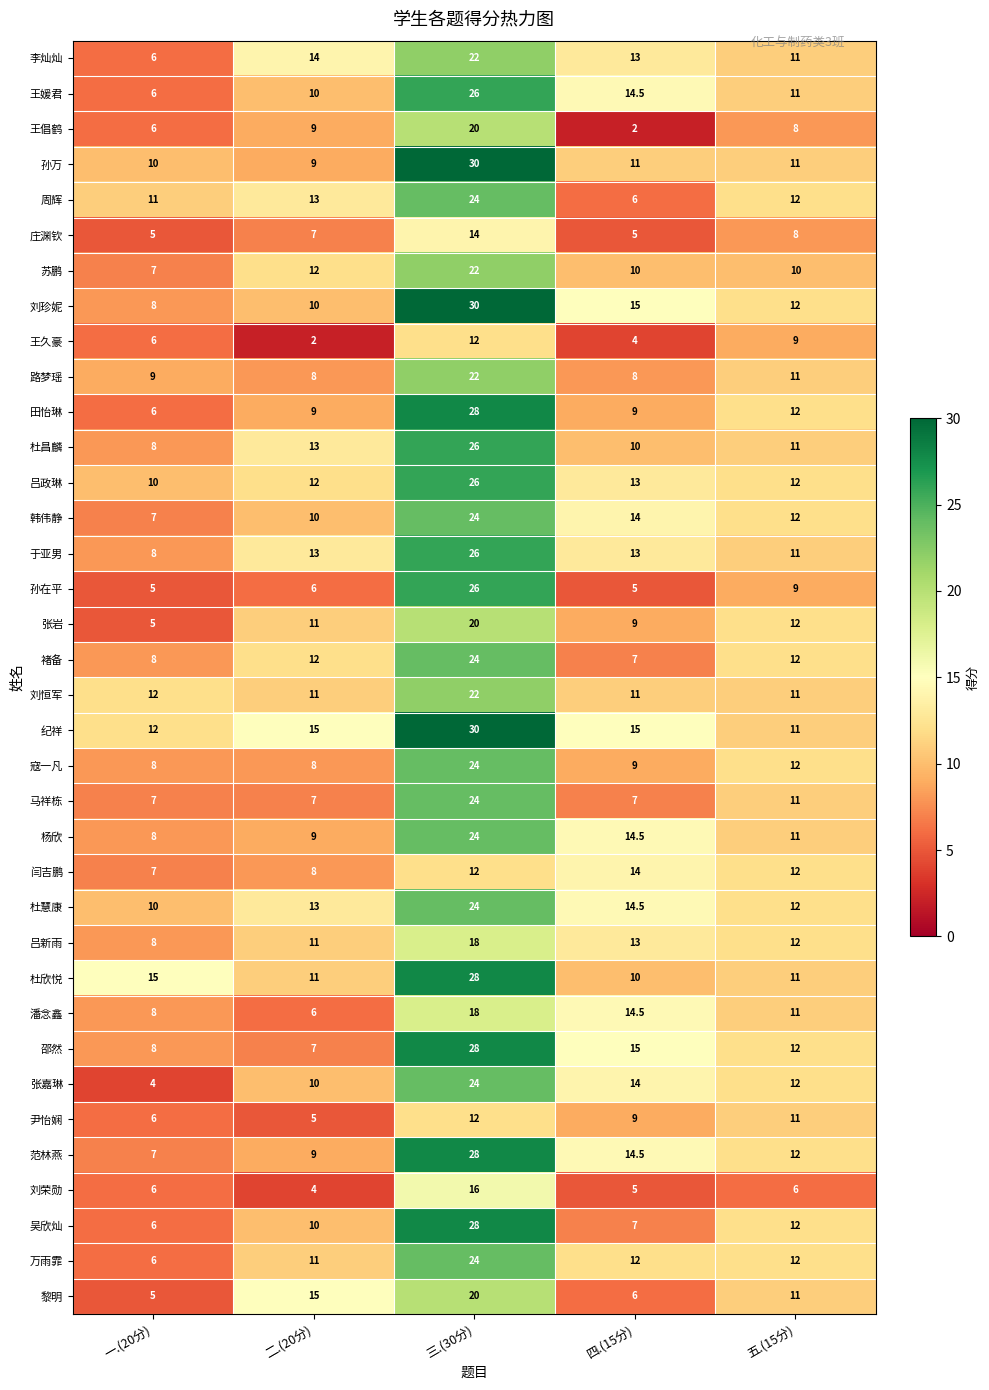

What is the difference between the maximum and second lowest values in the 孙在平 series?

21.0